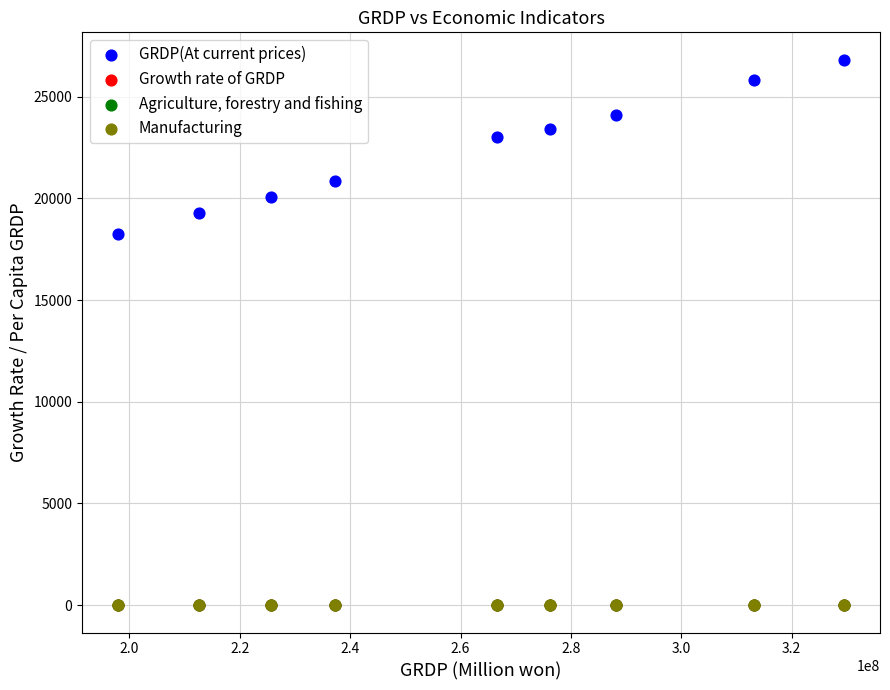

Which series has the largest Y range (max minus min)?

GRDP(At current prices)